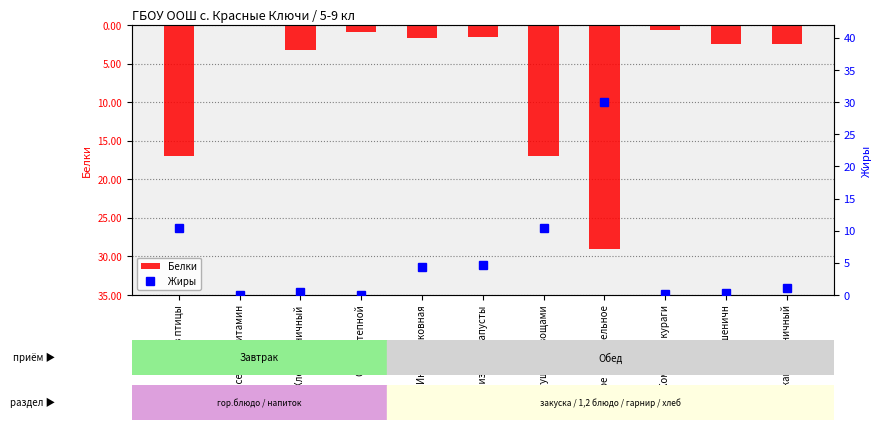

What are all the series names shown in the legend?

Белки, Жиры